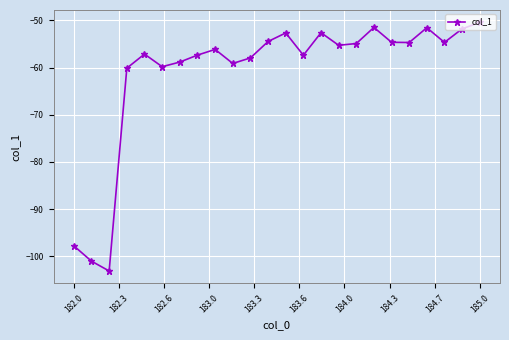

What is the smallest value displayed?

-103.1